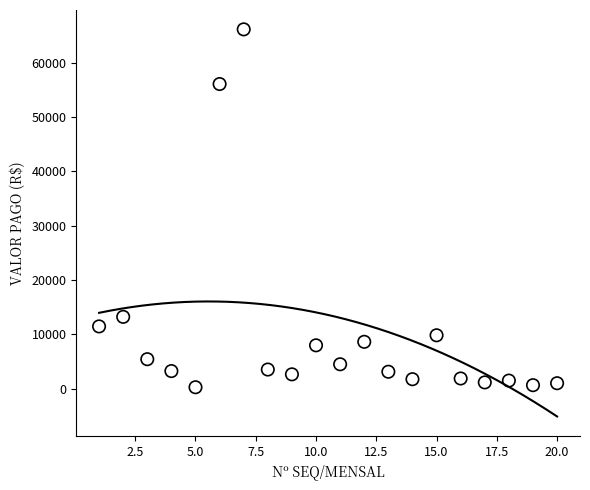

What Y value in the scatter plot is closest to 33198?

13202.2